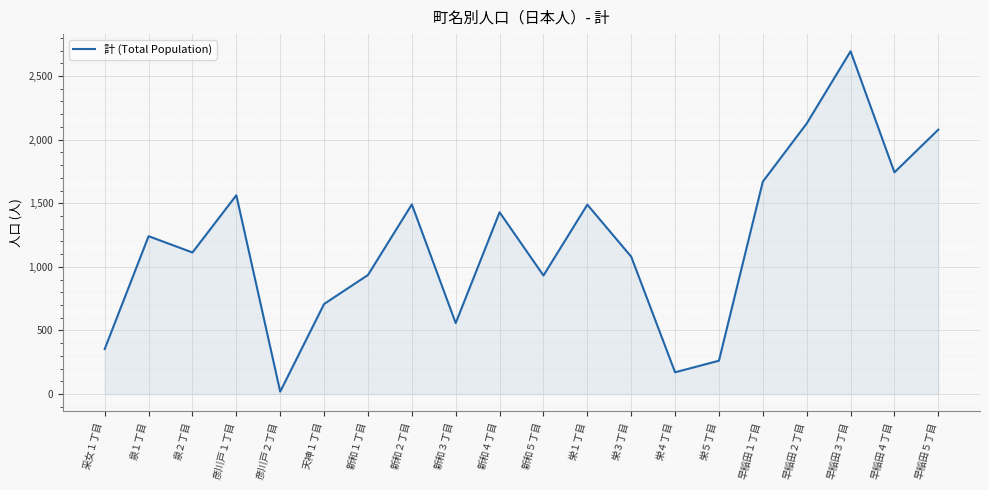

What is the difference between the maximum and minimum values?

2676